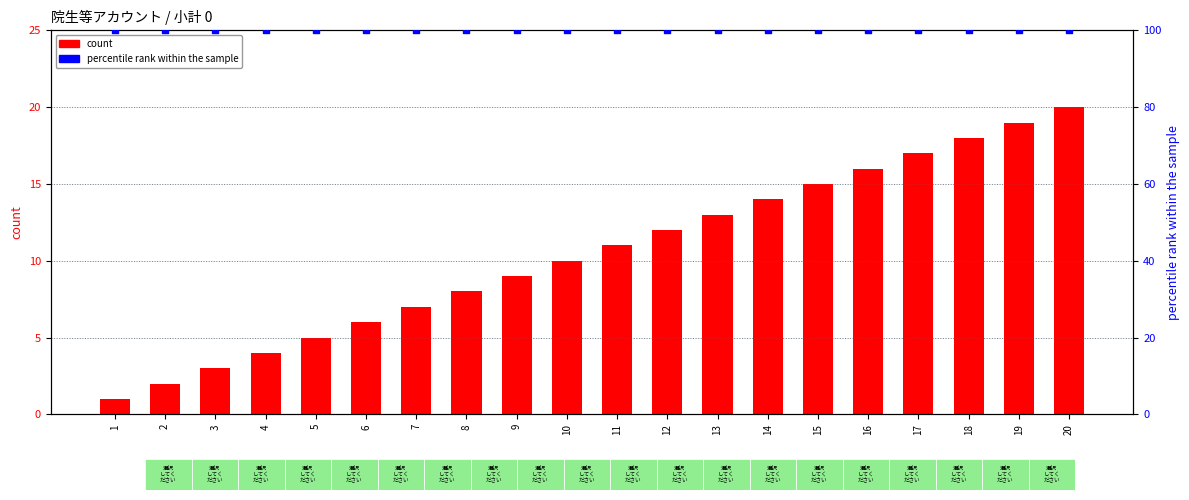

Which series reaches the maximum Y coordinate?

percentile rank within the sample